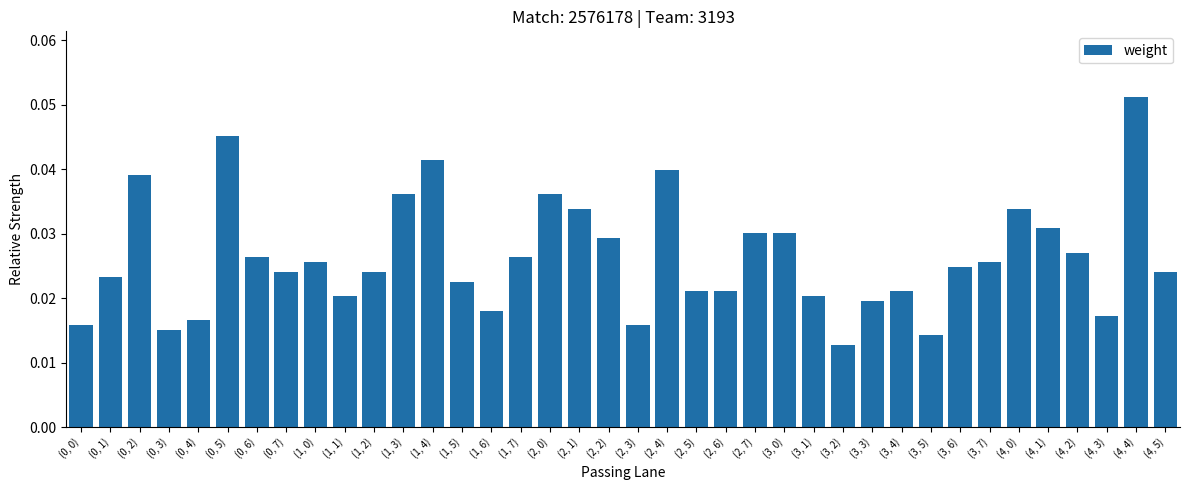

How many bars are there in total?

38